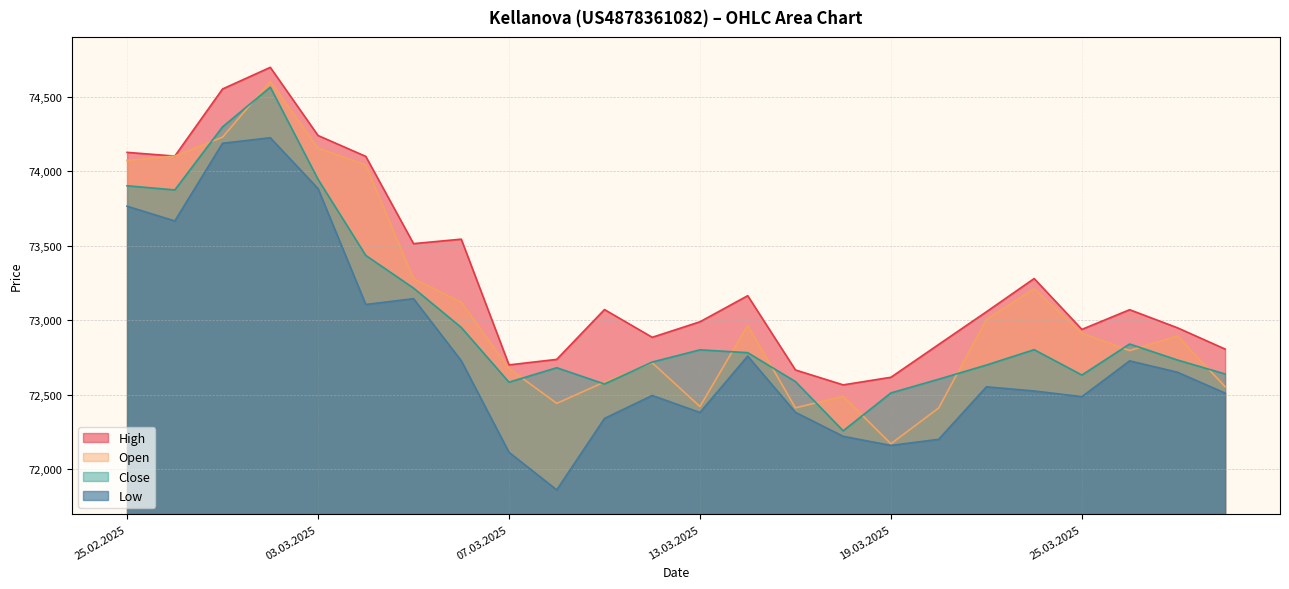

True or false: Open and High intersect in this chart.

False